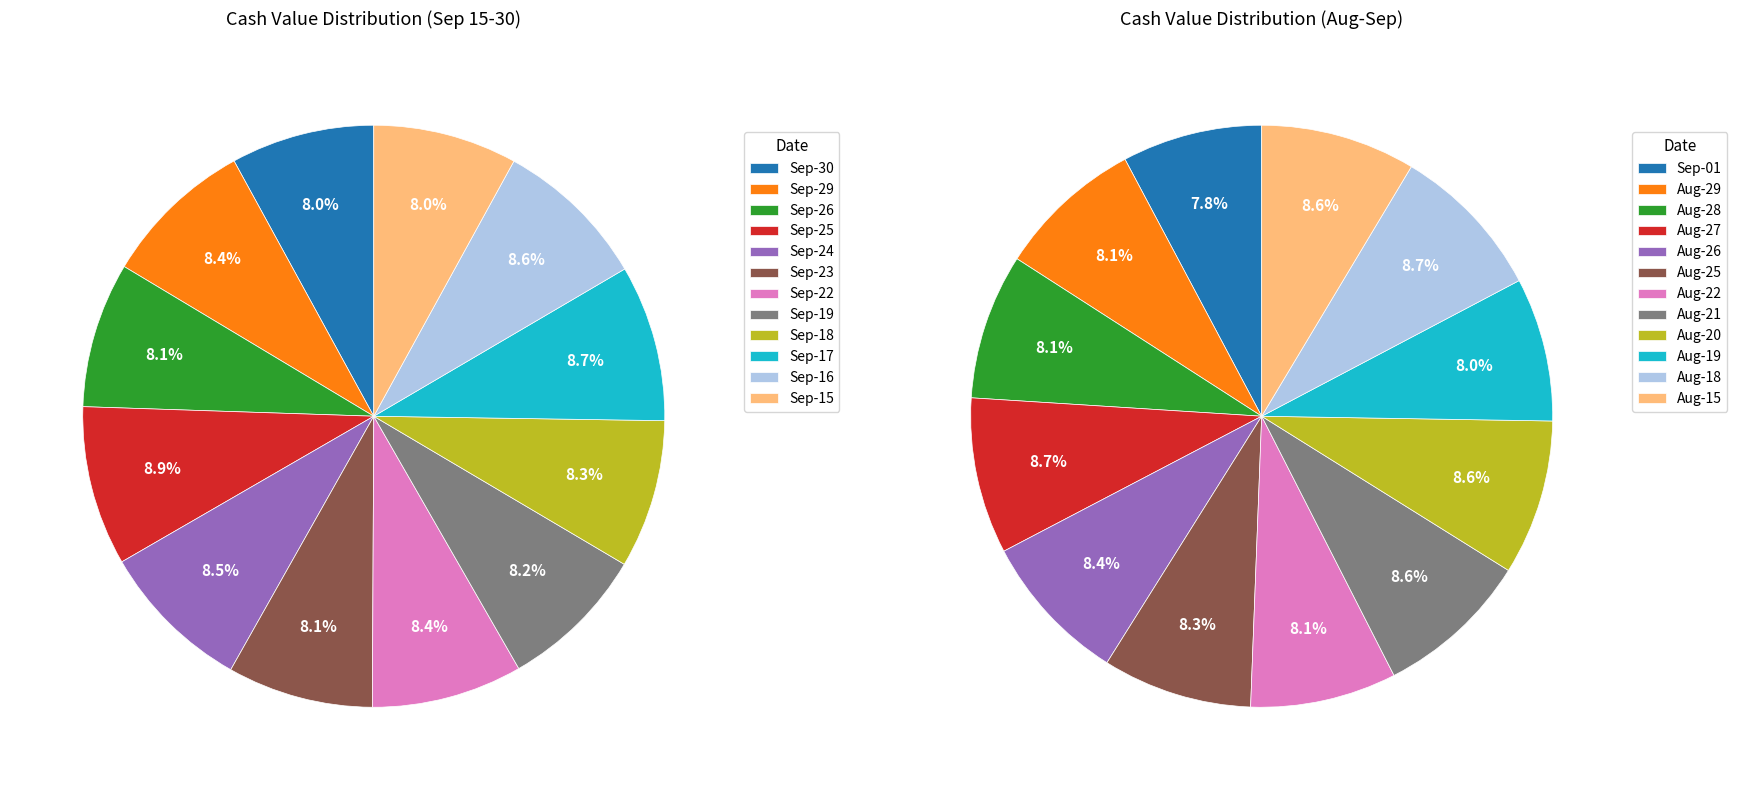

Which slice is the largest?

2025-09-25